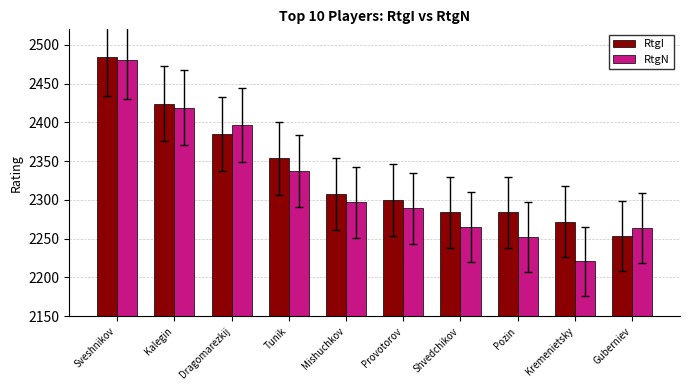

Rank the series at Kremenietsky from lowest to highest value.

RtgN, RtgI